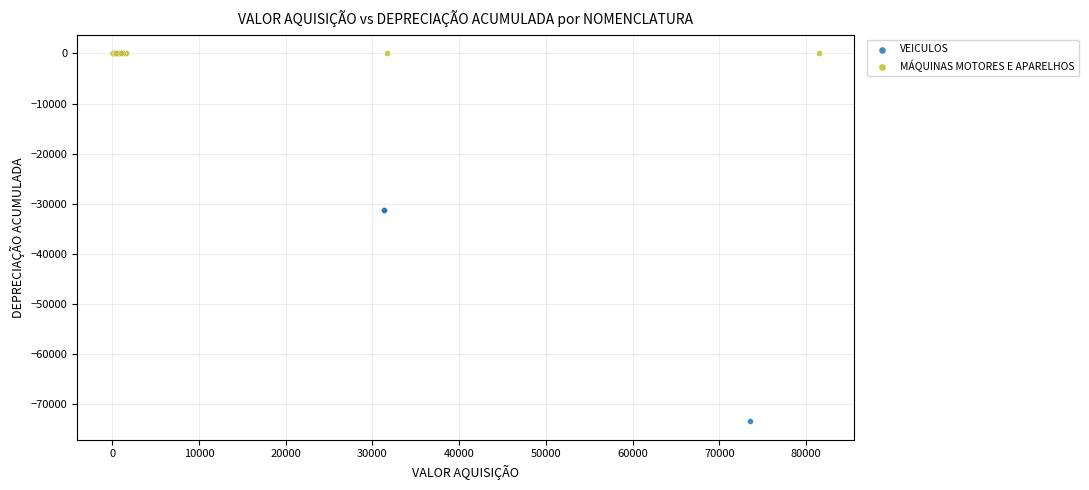

Which series contains the lowest Y value?

VEICULOS